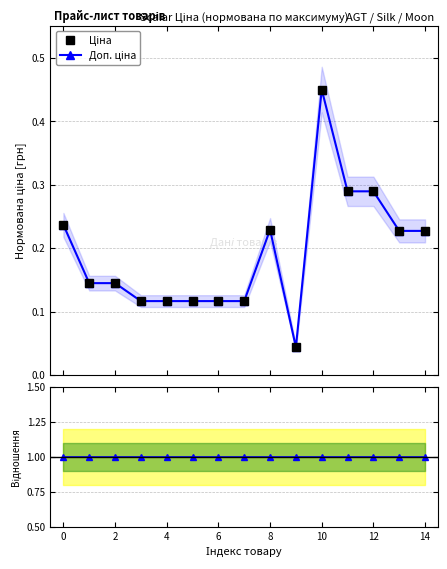

What is the total value across all series at 4?

1.2